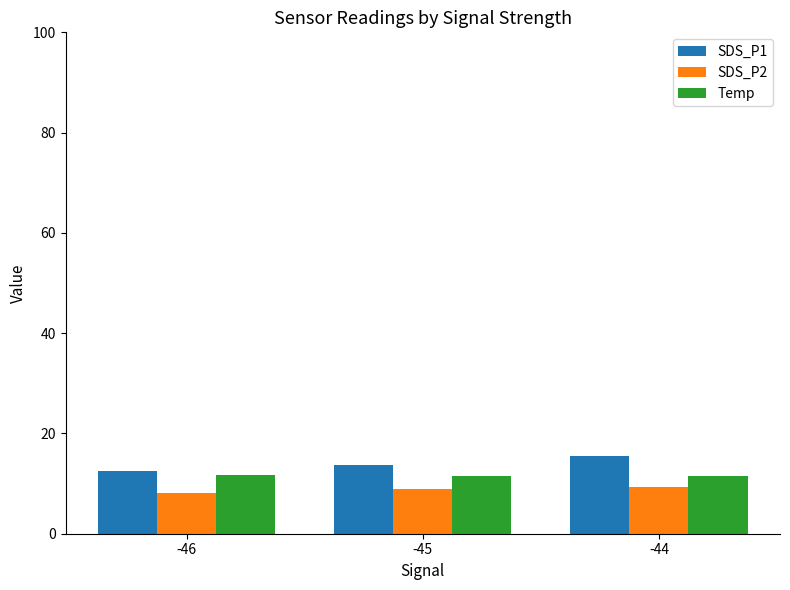

What is the difference between the highest and lowest values at -45?

4.8